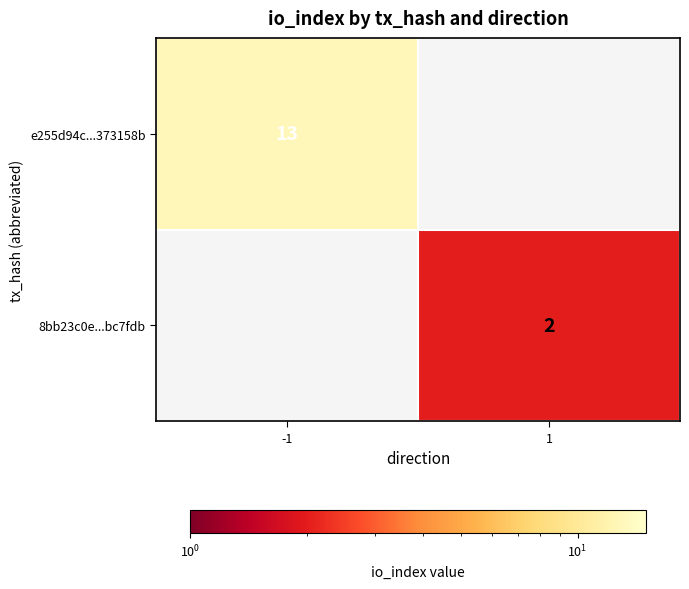

Is it true that e255d94c...373158b equals 7 at -1?

False